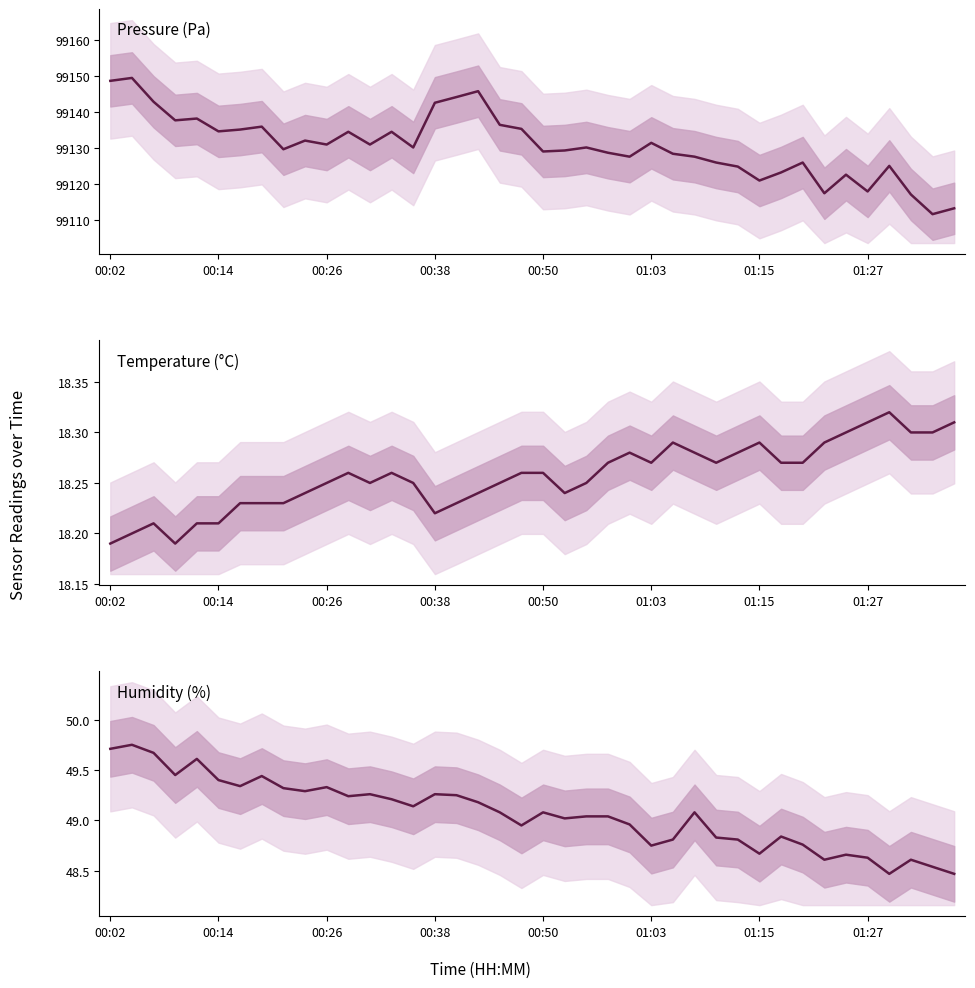

True or false: pressure and temperature cross at least once.

False